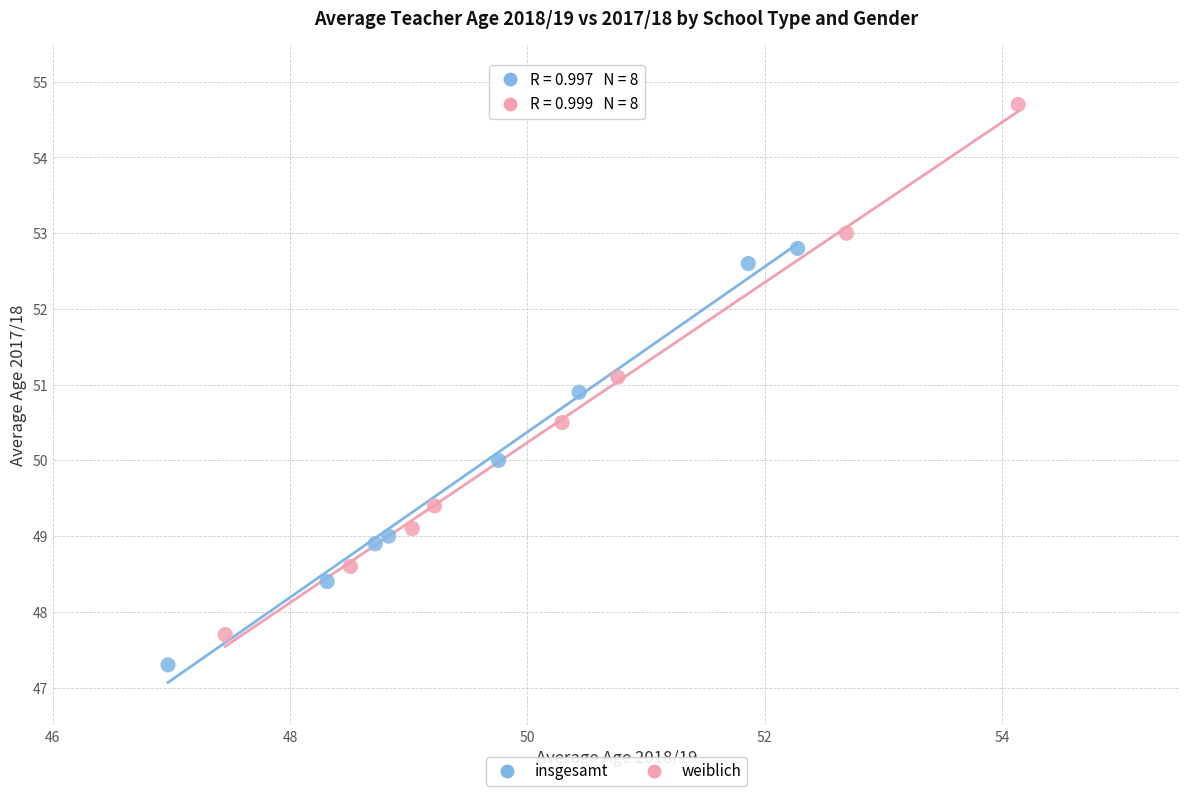

Which series has the largest Y range (max minus min)?

weiblich